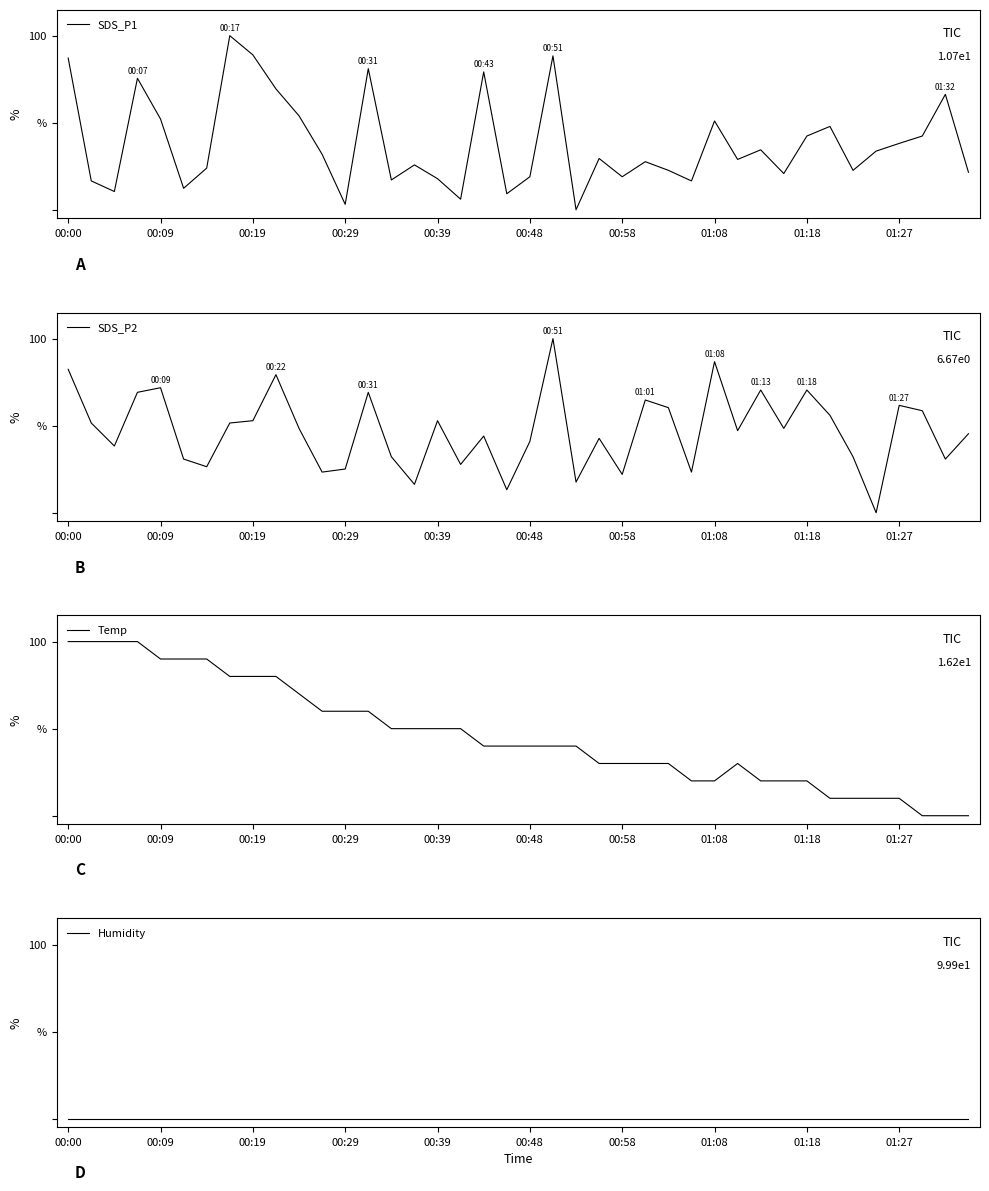

How many categories are shown in the chart?

40